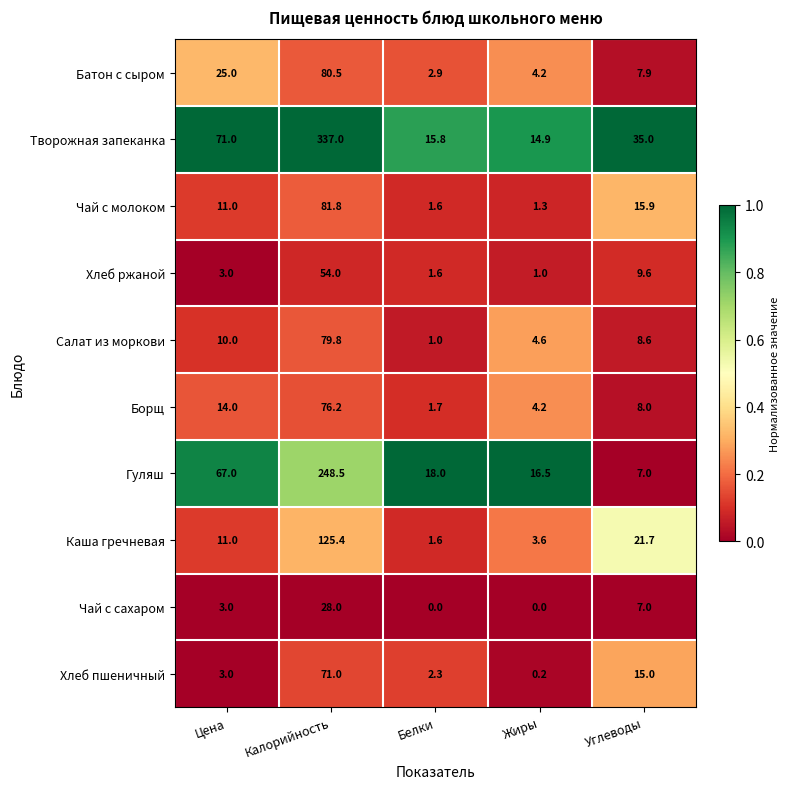

List the labels in order of Борщ value, largest first.

Калорийность, Цена, Углеводы, Жиры, Белки